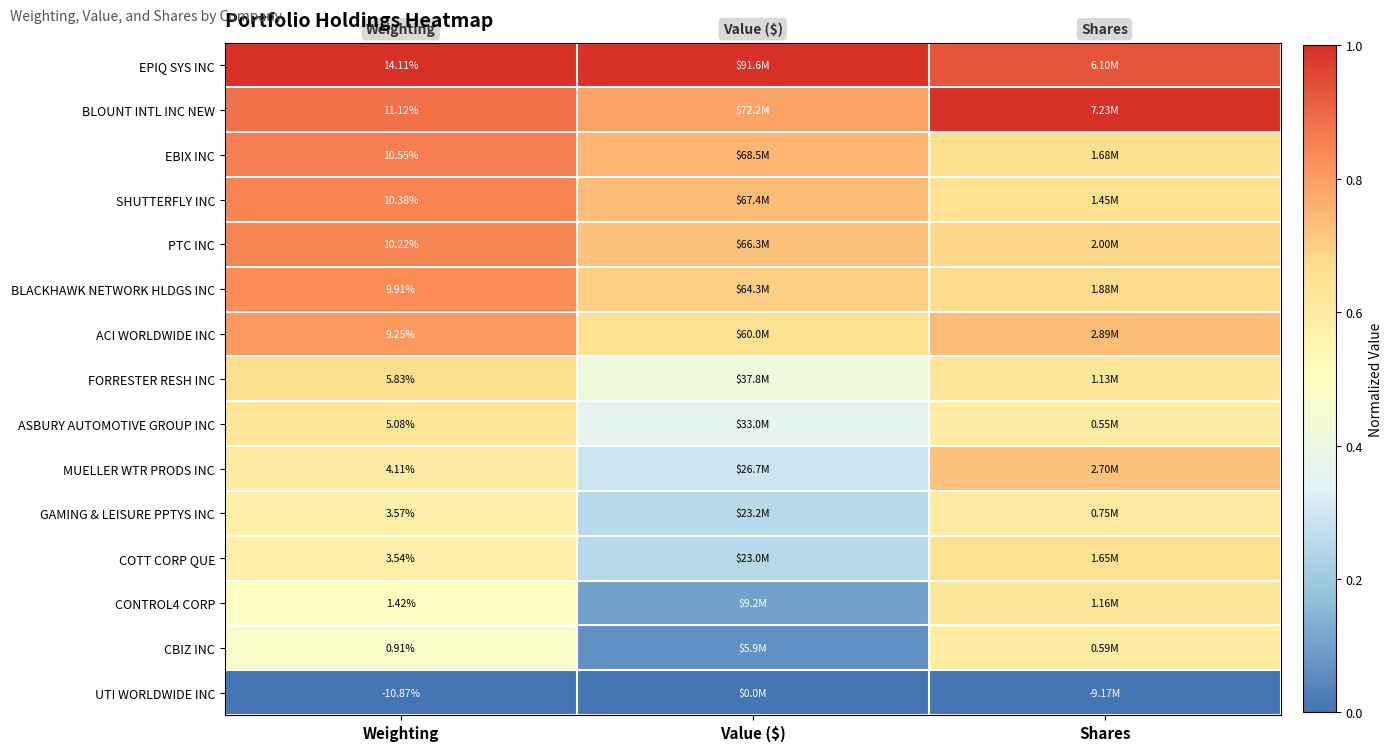

At Value ($), list the series in order from largest to smallest.

EPIQ SYS INC, BLOUNT INTL INC NEW, EBIX INC, SHUTTERFLY INC, PTC INC, BLACKHAWK NETWORK HLDGS INC, ACI WORLDWIDE INC, FORRESTER RESH INC, ASBURY AUTOMOTIVE GROUP INC, MUELLER WTR PRODS INC, GAMING & LEISURE PPTYS INC, COTT CORP QUE, CONTROL4 CORP, CBIZ INC, UTI WORLDWIDE INC